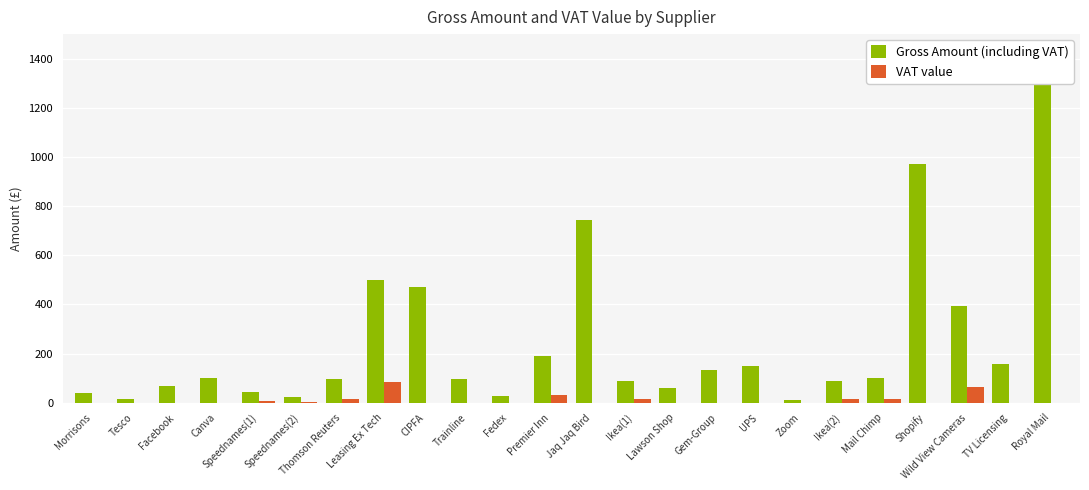

The value of Gross Amount (including VAT) at Premier Inn is 190.0. True or false?

True